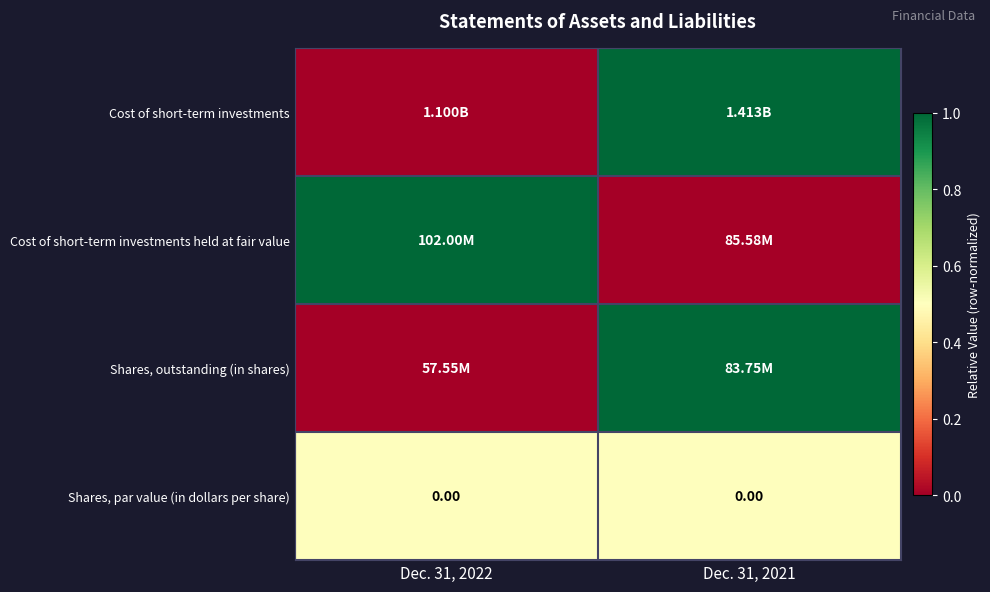

Is it true that Cost of short-term investments held at fair value equals 1.0 at Dec. 31, 2022?

True